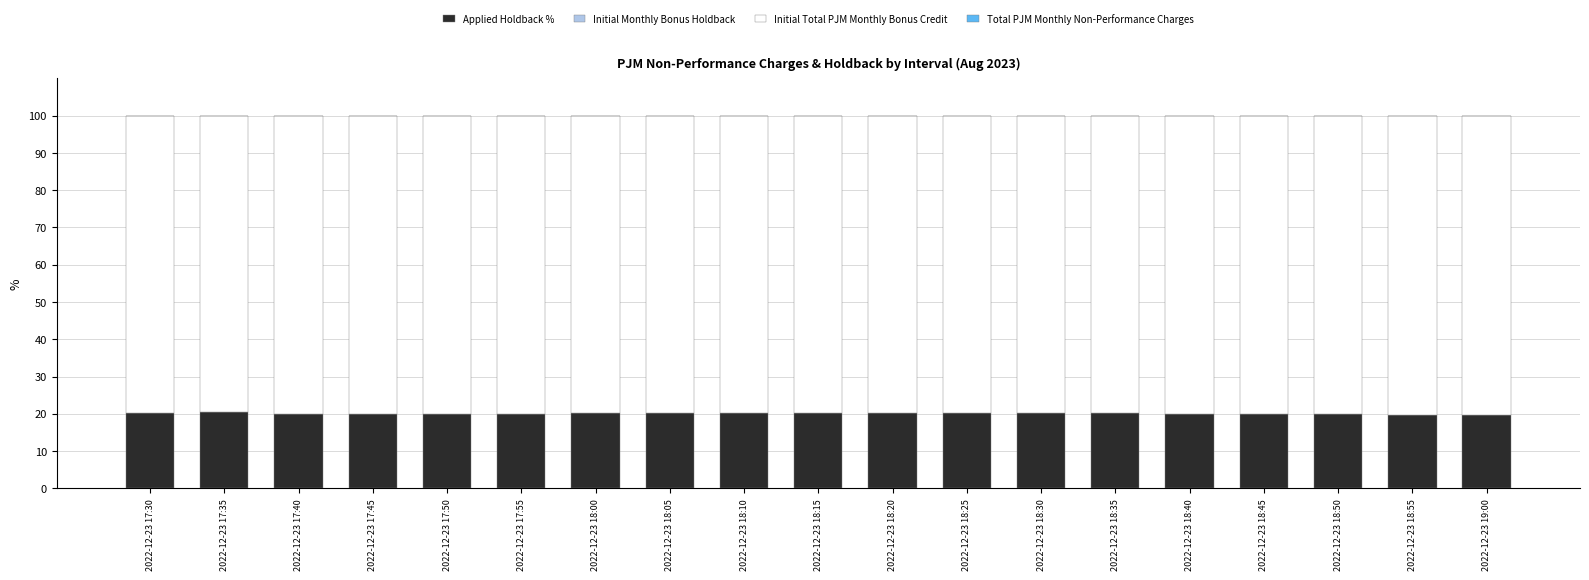

What is the maximum value for Applied Holdback %?

20.4